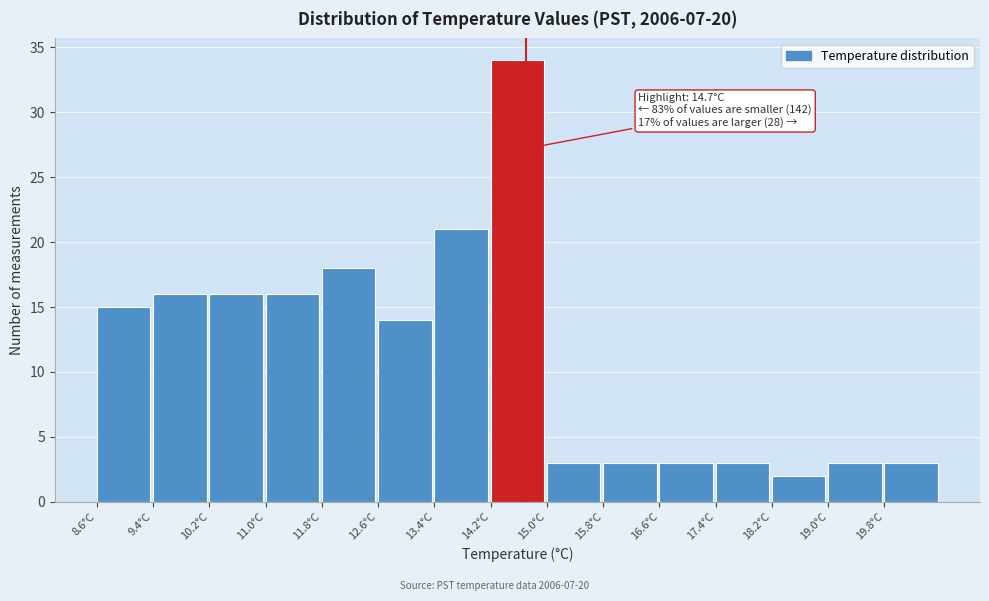

Which range on the x-axis has the tallest bar?

14.2 to 15.0